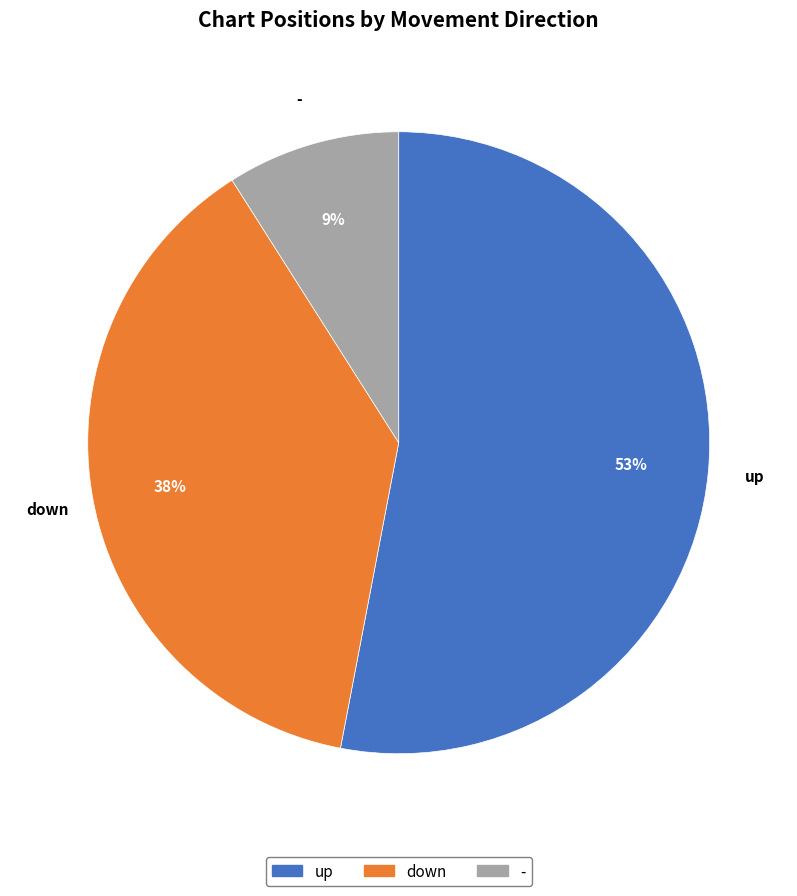

Which category has the biggest portion of the pie?

up